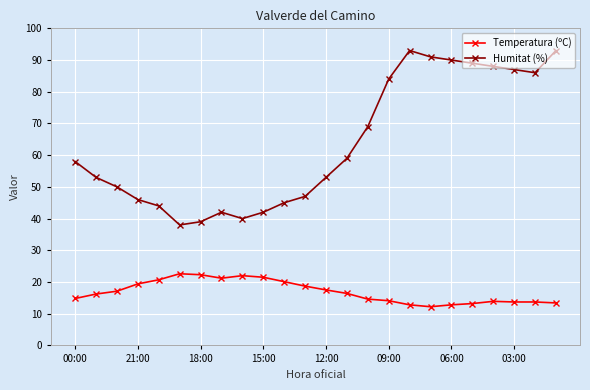

What is the difference between the second highest and minimum values in the Humitat (%) series?

55.0